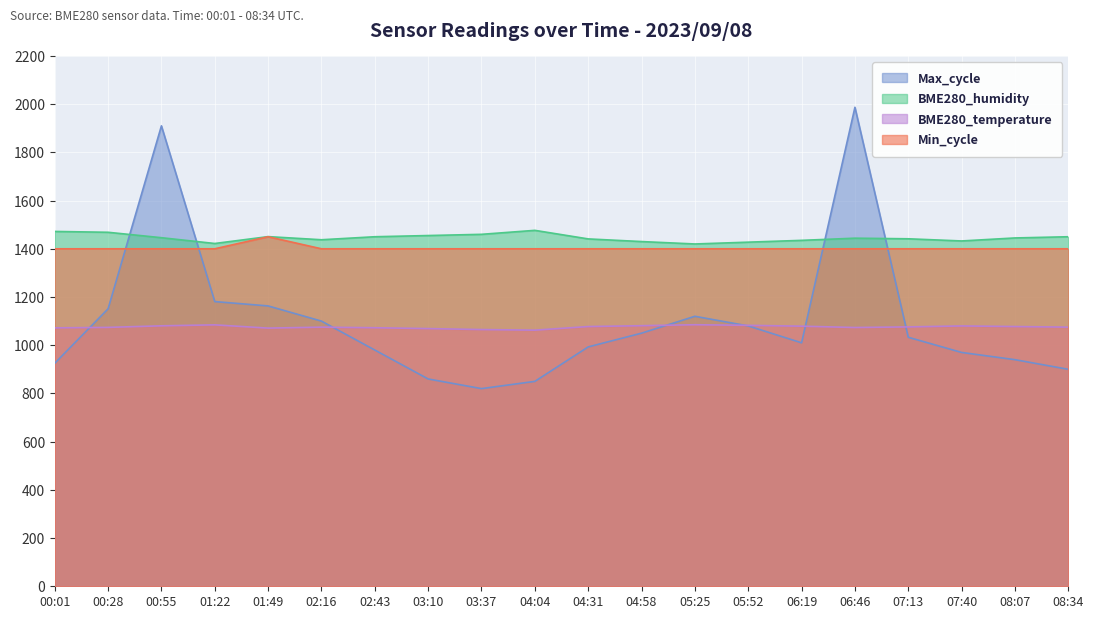

Reading left to right, what are all the values shown in this chart?

BME280_temperature: 00:01=1072.0	00:28=1074.0	00:55=1080.5	01:22=1084.5	01:49=1071.0	02:16=1075.0	02:43=1072.5	03:10=1069.0	03:37=1065.0	04:04=1062.5	04:31=1077.5	04:58=1081.0	05:25=1085.0	05:52=1082.5	06:19=1079.0	06:46=1073.5	07:13=1076.0	07:40=1080.0	08:07=1077.5	08:34=1075.0
BME280_humidity: 00:01=1472.0	00:28=1468.5	00:55=1446.0	01:22=1422.0	01:49=1450.5	02:16=1437.5	02:43=1450.0	03:10=1455.0	03:37=1460.0	04:04=1476.5	04:31=1441.0	04:58=1430.0	05:25=1420.0	05:52=1427.5	06:19=1435.0	06:46=1444.0	07:13=1441.5	07:40=1432.5	08:07=1445.0	08:34=1450.0
Min_cycle: 00:01=1400.0	00:28=1400.0	00:55=1400.0	01:22=1400.0	01:49=1450.0	02:16=1400.0	02:43=1400.0	03:10=1400.0	03:37=1400.0	04:04=1400.0	04:31=1400.0	04:58=1400.0	05:25=1400.0	05:52=1400.0	06:19=1400.0	06:46=1400.0	07:13=1400.0	07:40=1400.0	08:07=1400.0	08:34=1400.0
Max_cycle: 00:01=925.0	00:28=1151.0	00:55=1910.0	01:22=1181.0	01:49=1163.0	02:16=1100.0	02:43=980.0	03:10=860.0	03:37=820.0	04:04=850.0	04:31=993.0	04:58=1050.0	05:25=1120.0	05:52=1080.0	06:19=1010.0	06:46=1987.0	07:13=1033.0	07:40=970.0	08:07=940.0	08:34=900.0